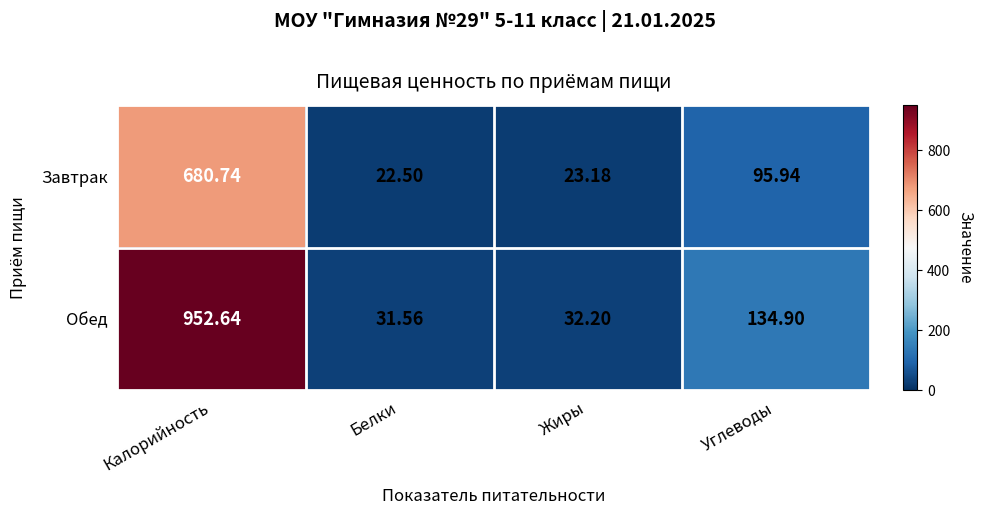

Which series has the largest range (max minus min)?

Обед